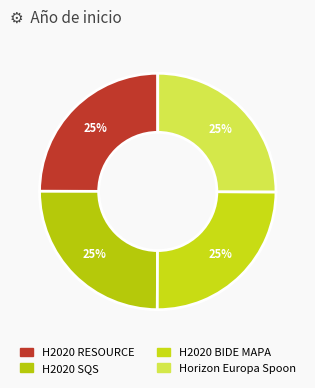

What is the ratio of the value at H2020 BIDE MAPA to the value at H2020 RESOURCE?

1.0